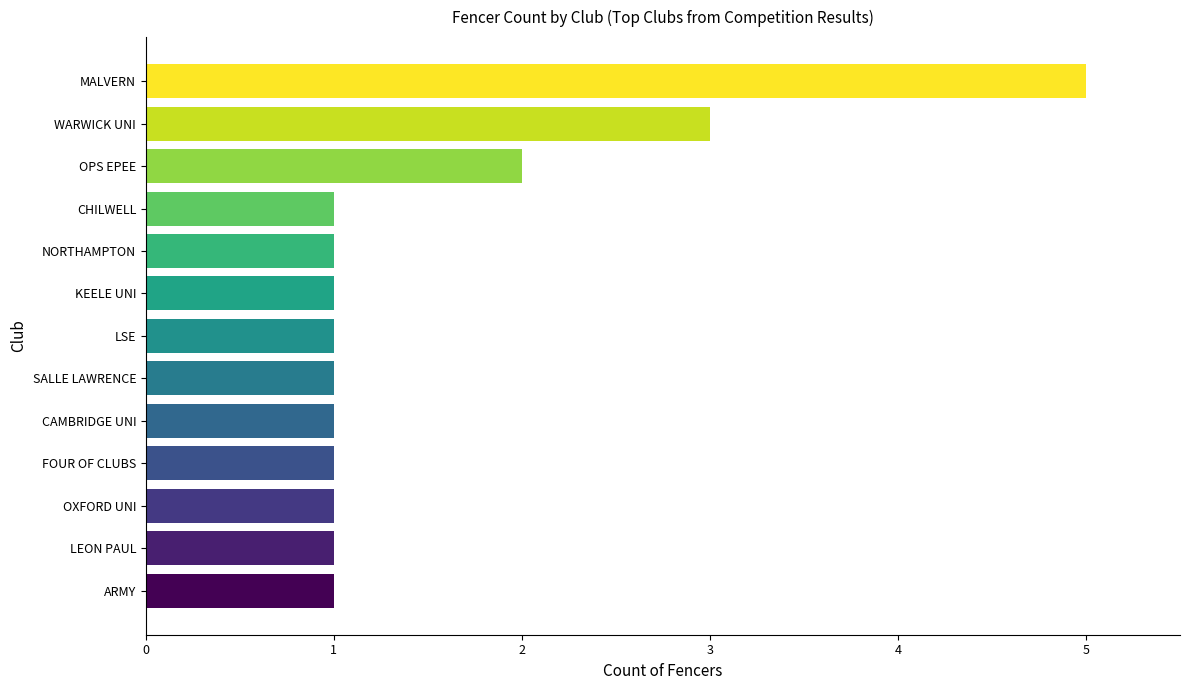

What is the difference between the maximum and minimum values?

4